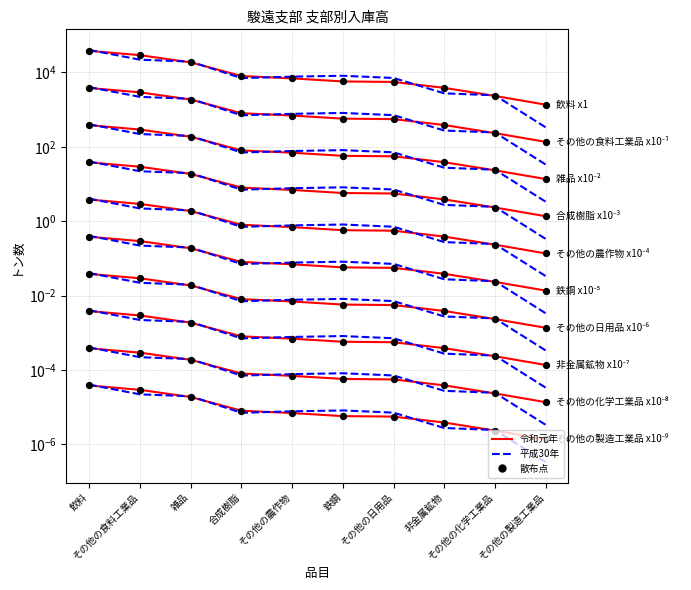

Which series reaches the maximum Y coordinate?

平成30年